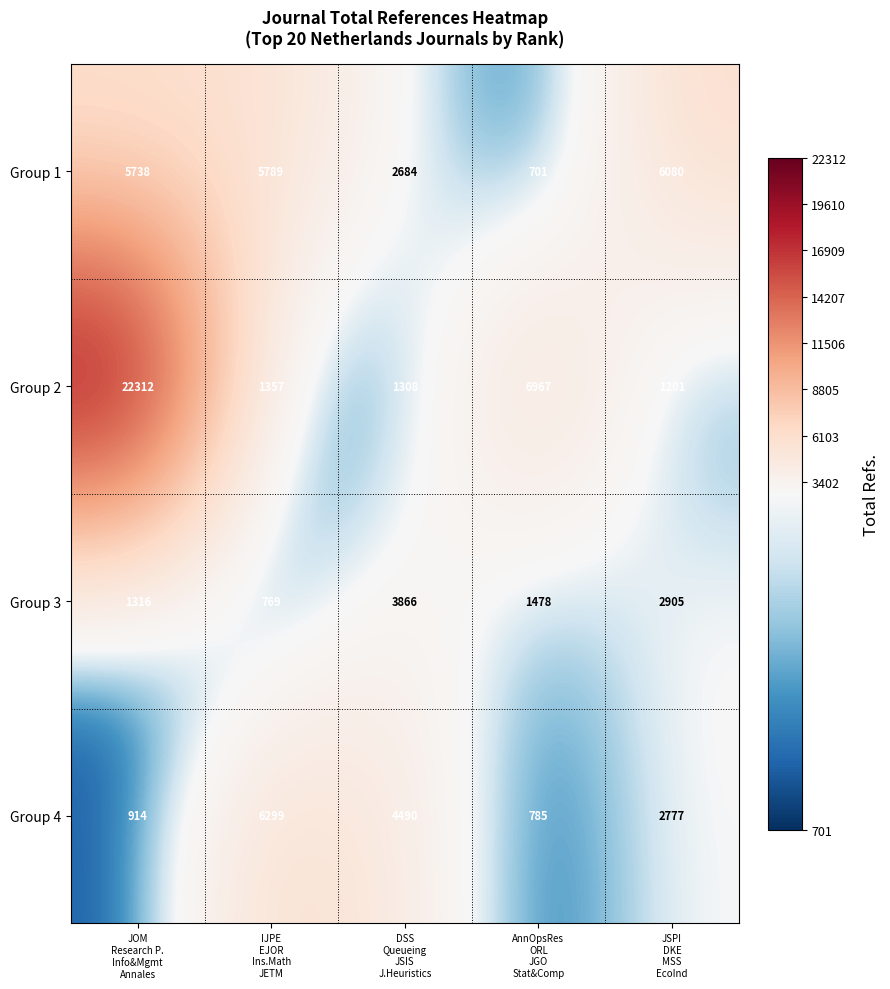

What is the minimum value shown in the chart?

701